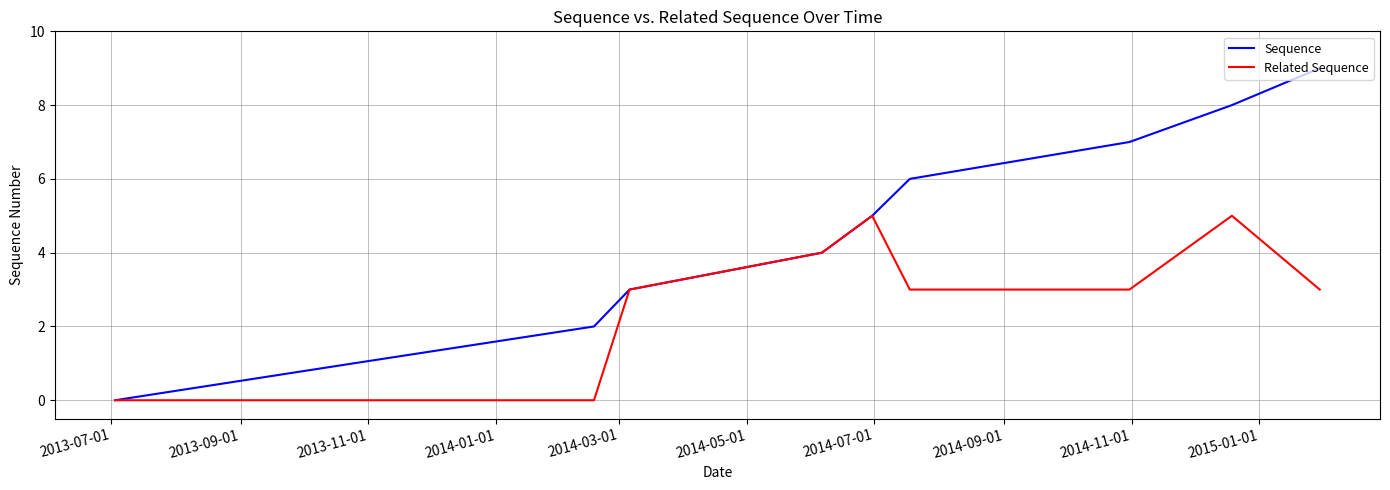

Which series has the largest total across all categories?

Sequence